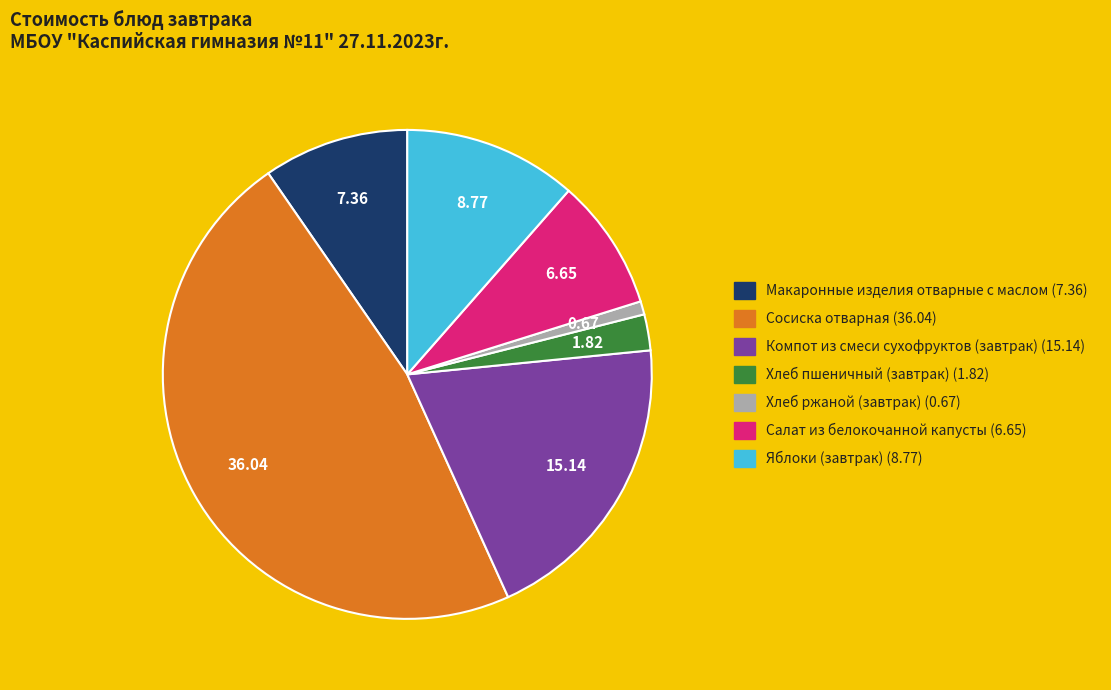

Is the sum of Сосиска отварная and Хлеб ржаной (завтрак) greater than half?

No